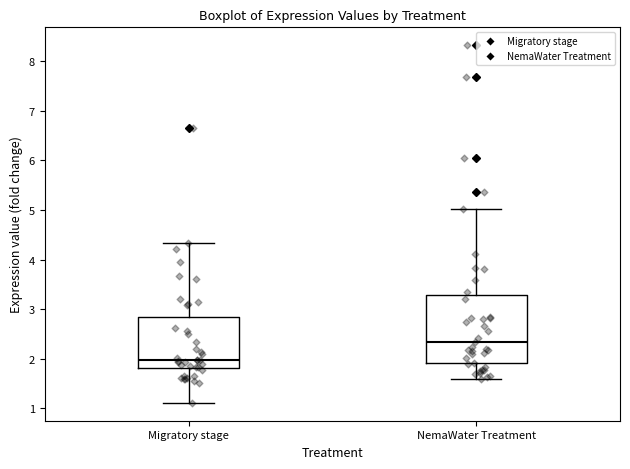

Reading left to right, transcribe this box plot: for each box, give where its median line is, the range the box spans, and where its two whiskers end, as read against the y-axis. The values are not printed on the chart, so give them approximately, as read against the axis.

Migratory stage: median 2.0, box 1.8 to 2.8, whiskers 1.1 to 4.3
NemaWater Treatment: median 2.3, box 1.9 to 3.3, whiskers 1.6 to 5.0